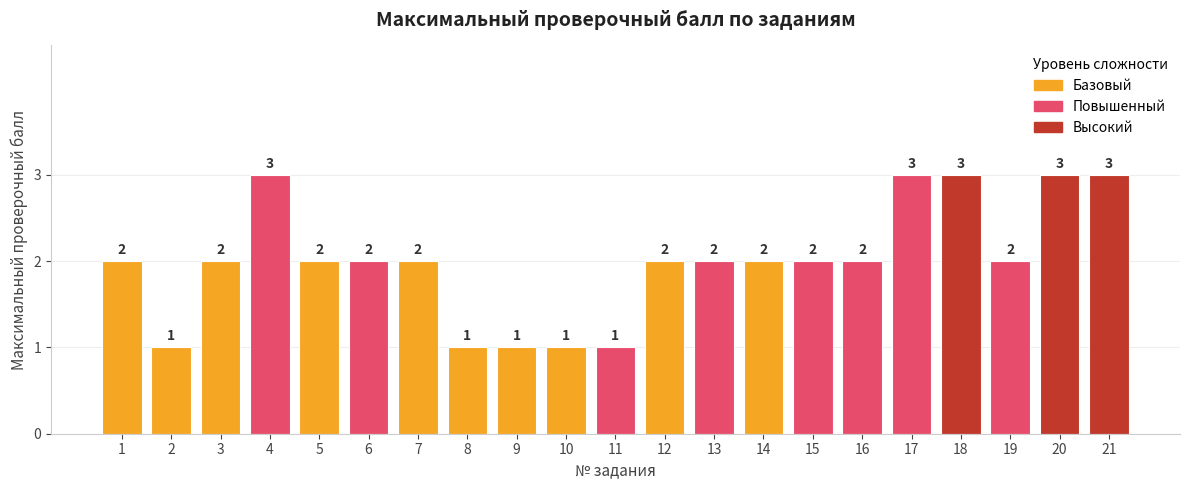

Which category has the lowest value across all series?

2